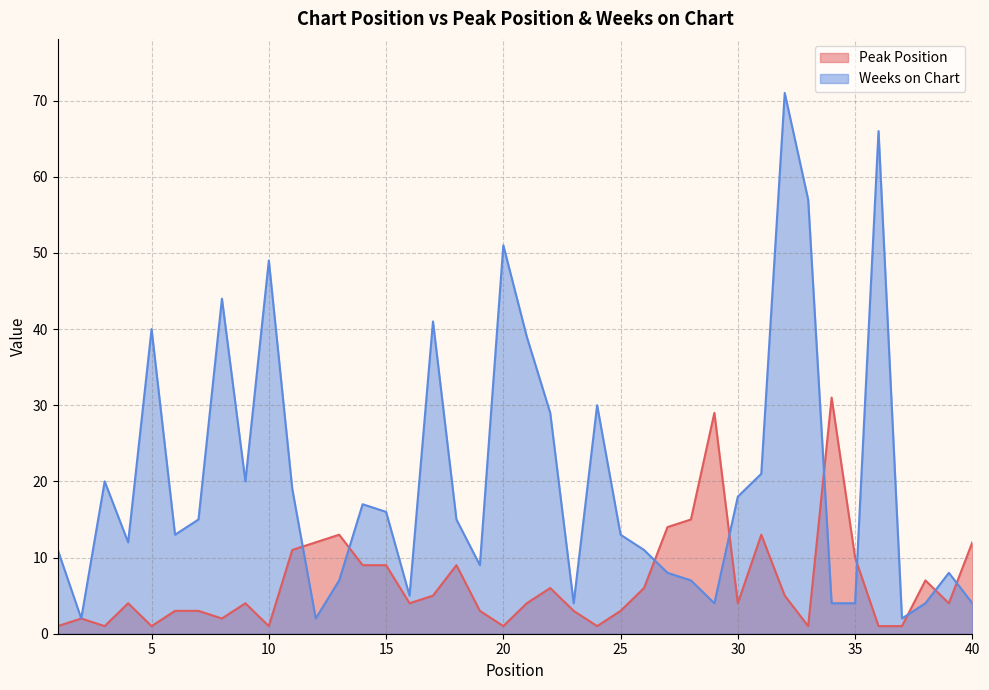

What is the lowest value of the Peak Position series?

1